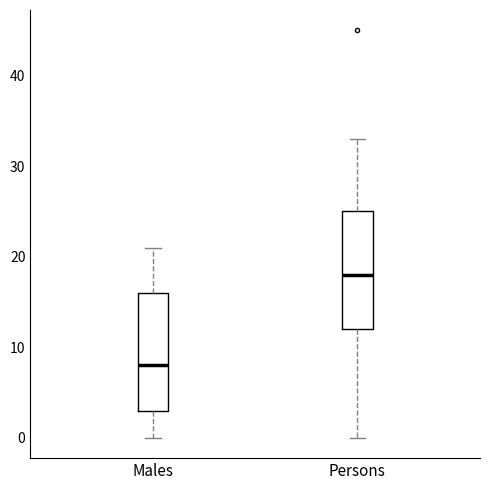

Reading left to right, read every box against the y-axis: the position of its median line, the range the box covers, and the ends of its whiskers. The values are not printed on the chart, so give them approximately, as read against the axis.

Males: median 8, box 3 to 16, whiskers 0 to 21
Persons: median 18, box 12 to 25, whiskers 0 to 33